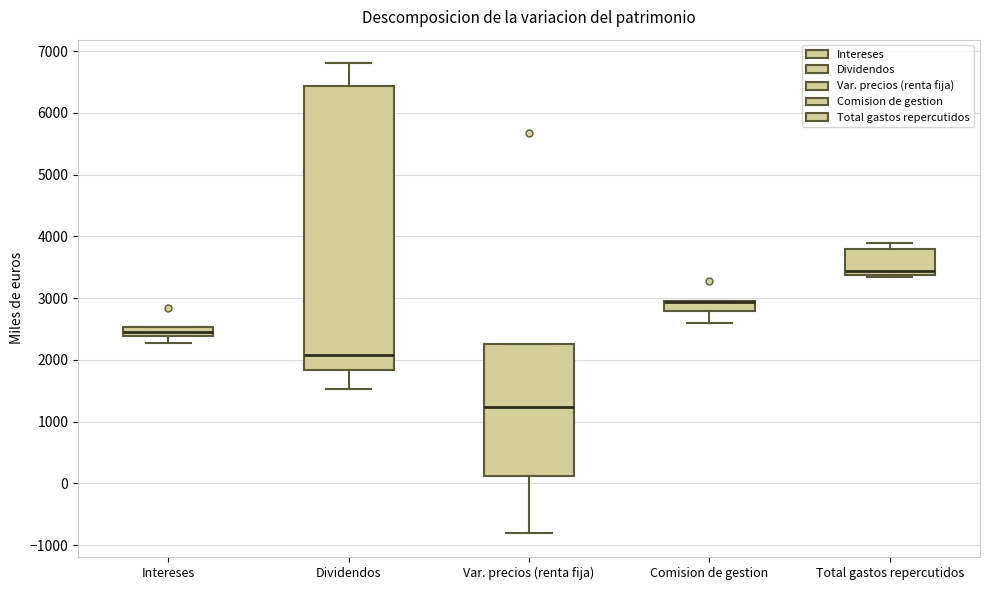

Where does the lower whisker of the box for Dividendos end on the y-axis? The values are not printed on the chart, so give them approximately, as read against the axis.

1500